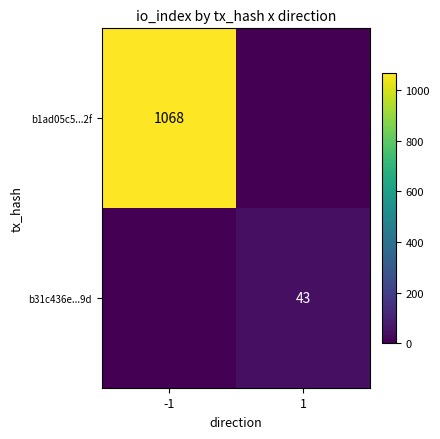

True or false: b1ad05c5...2f has a value of 1693 at -1.

False